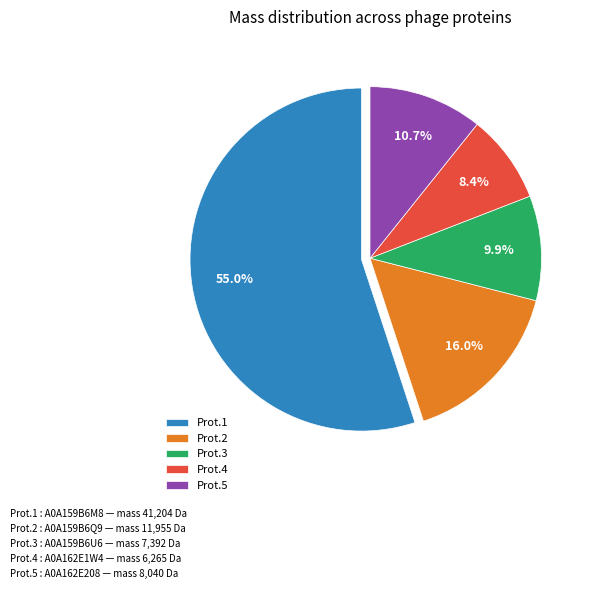

Count the number of slices in the pie.

5